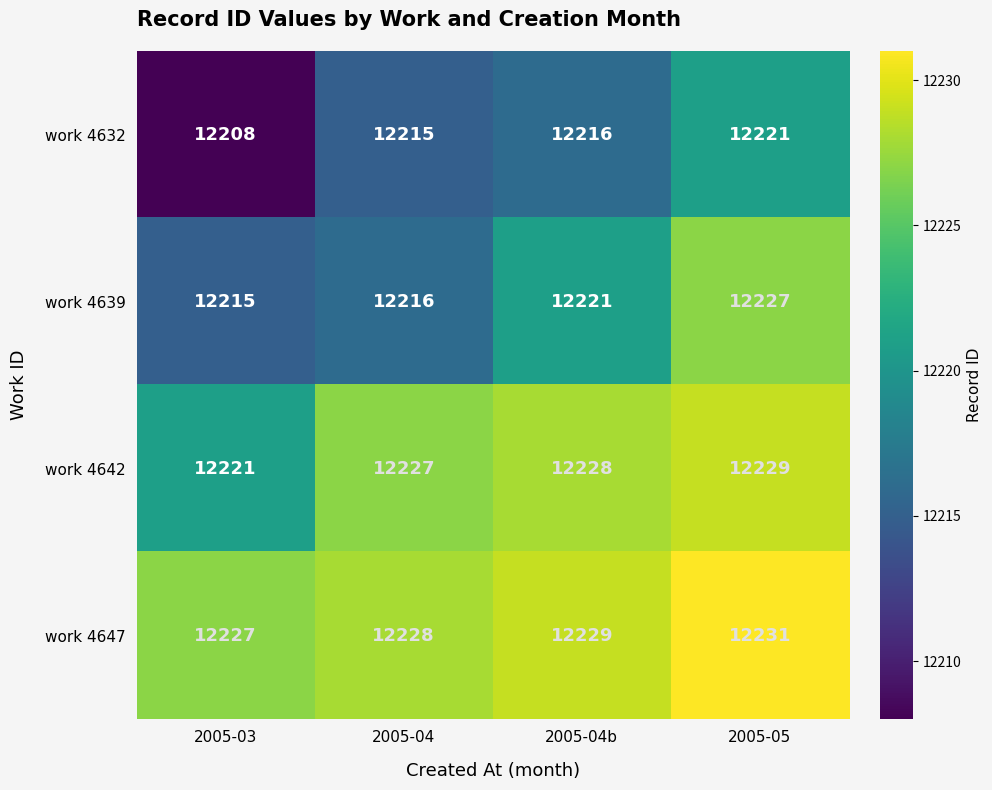

What is the total value across all series at 2005-04?

48886